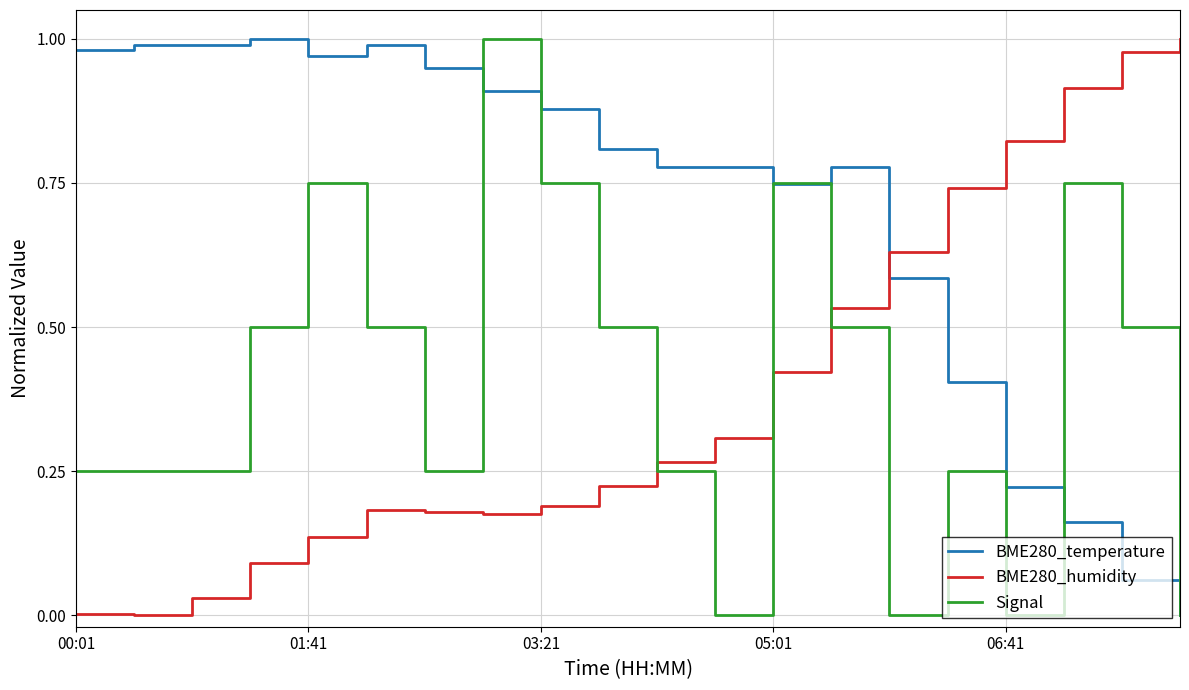

How many intersections are there between BME280_humidity and BME280_temperature?

1